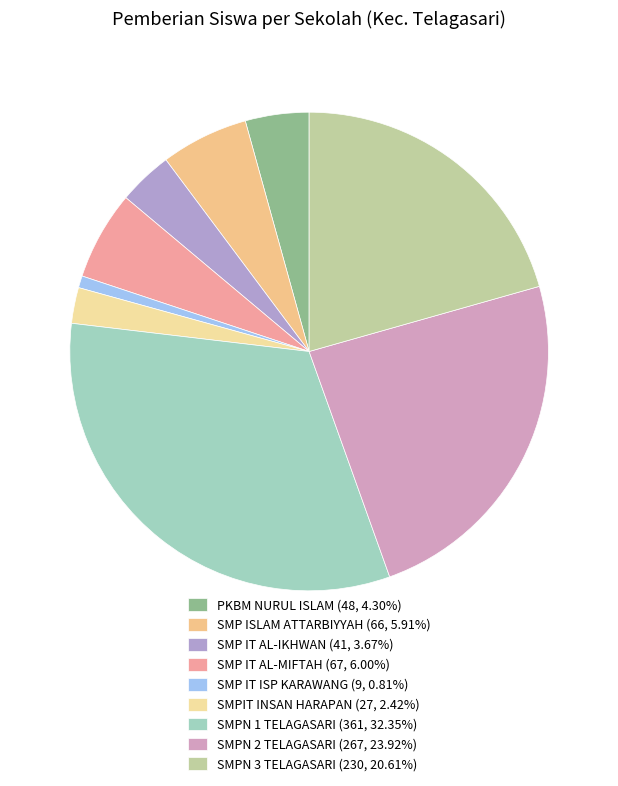

How many slices are in this pie chart?

9